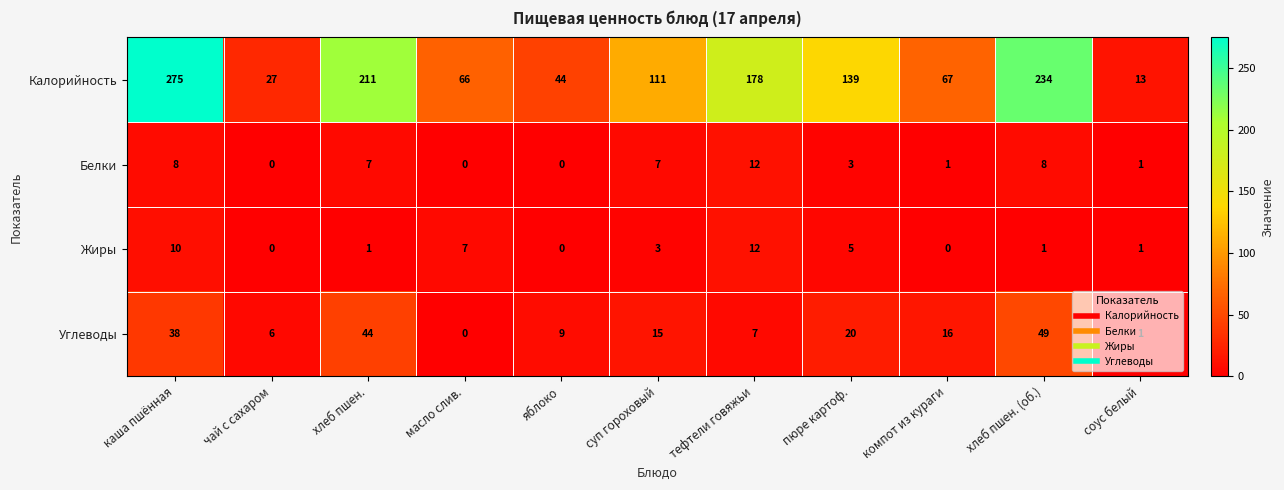

At how many categories does at least one series exceed 16?

10